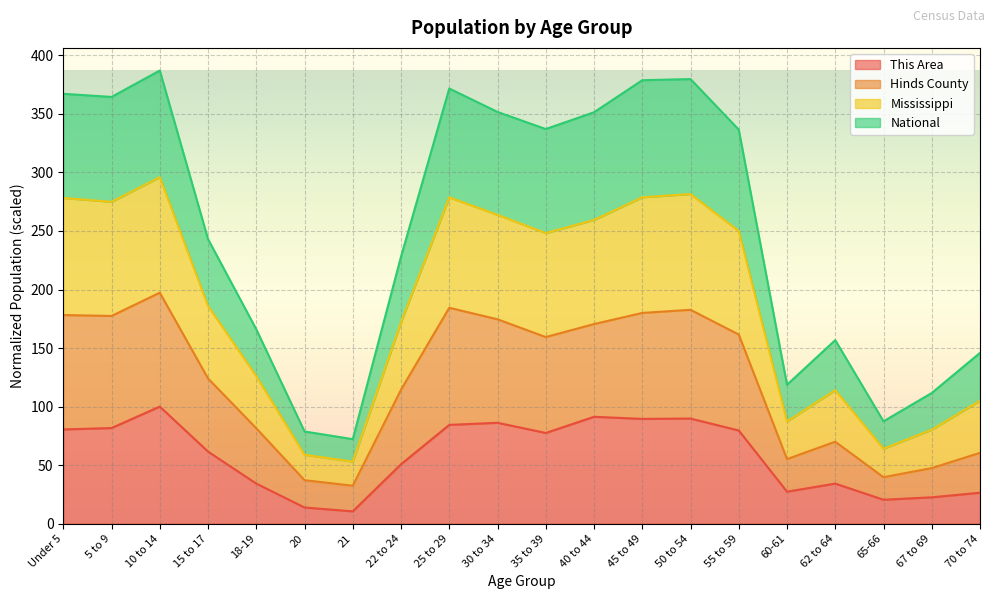

What are all the series names shown in the legend?

This Area, Hinds County, Mississippi, National